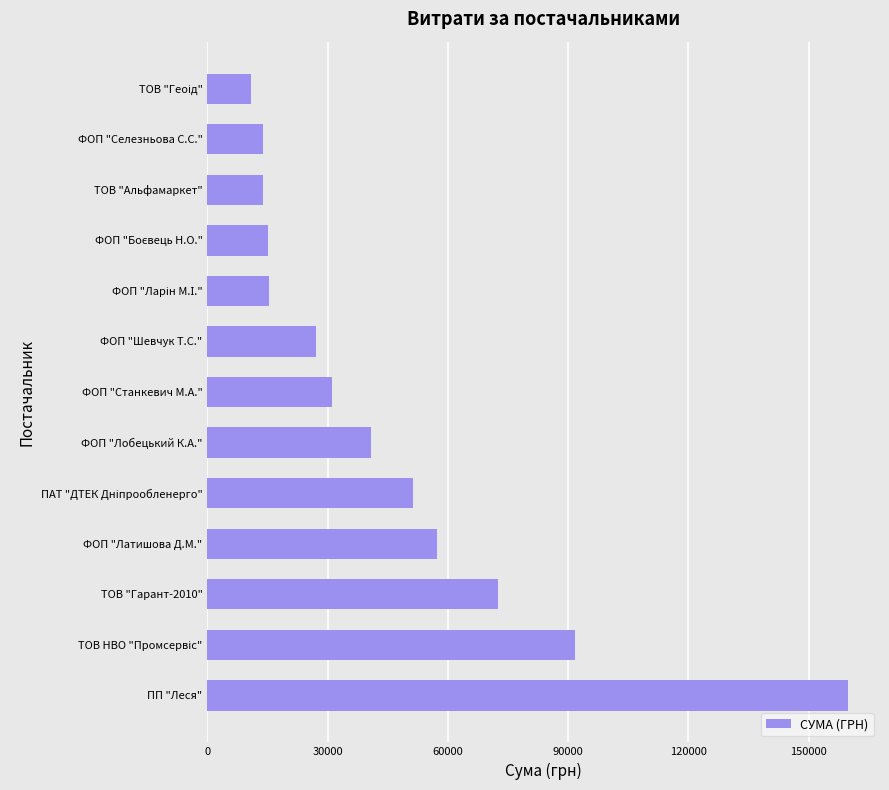

What is the difference between the second highest and minimum values?

80956.0